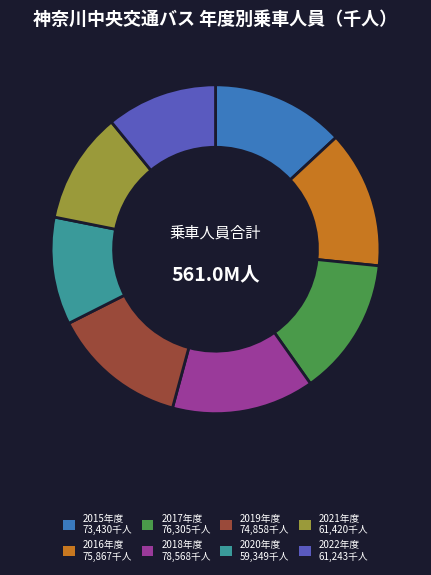

Is there any slice that represents more than half of the pie?

No